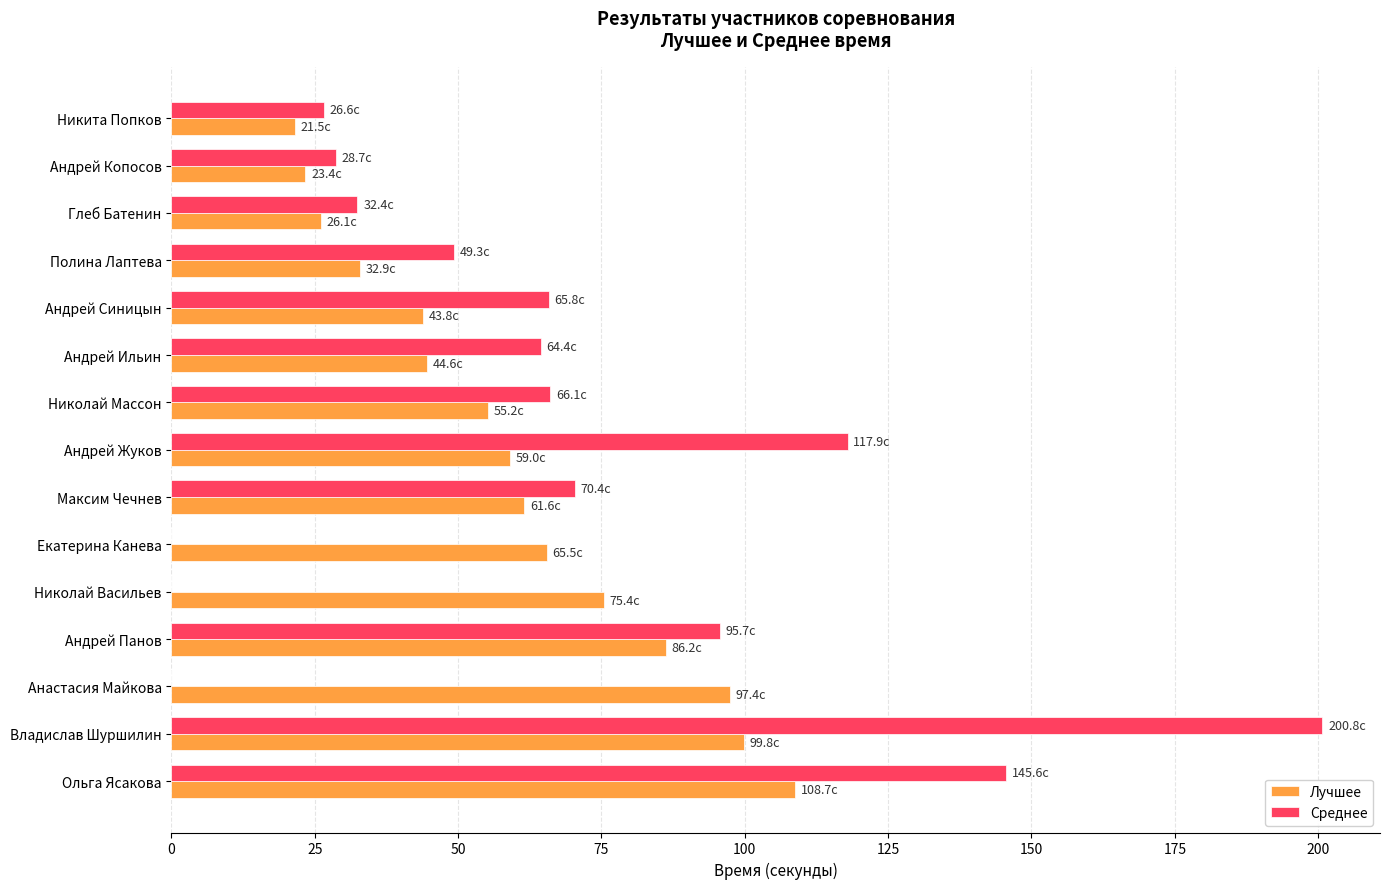

Which series has the largest total across all categories?

Среднее